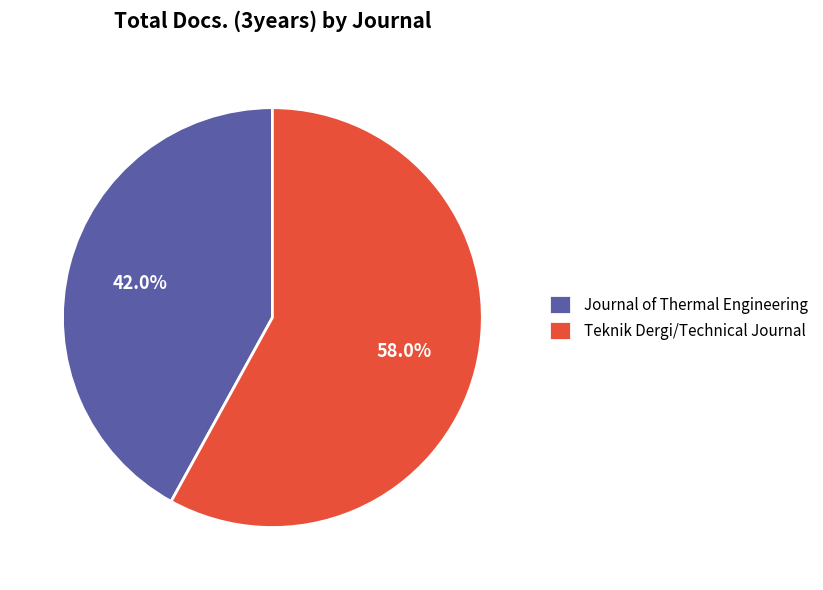

Rank the categories by value from highest to lowest.

Teknik Dergi/Technical Journal, Journal of Thermal Engineering